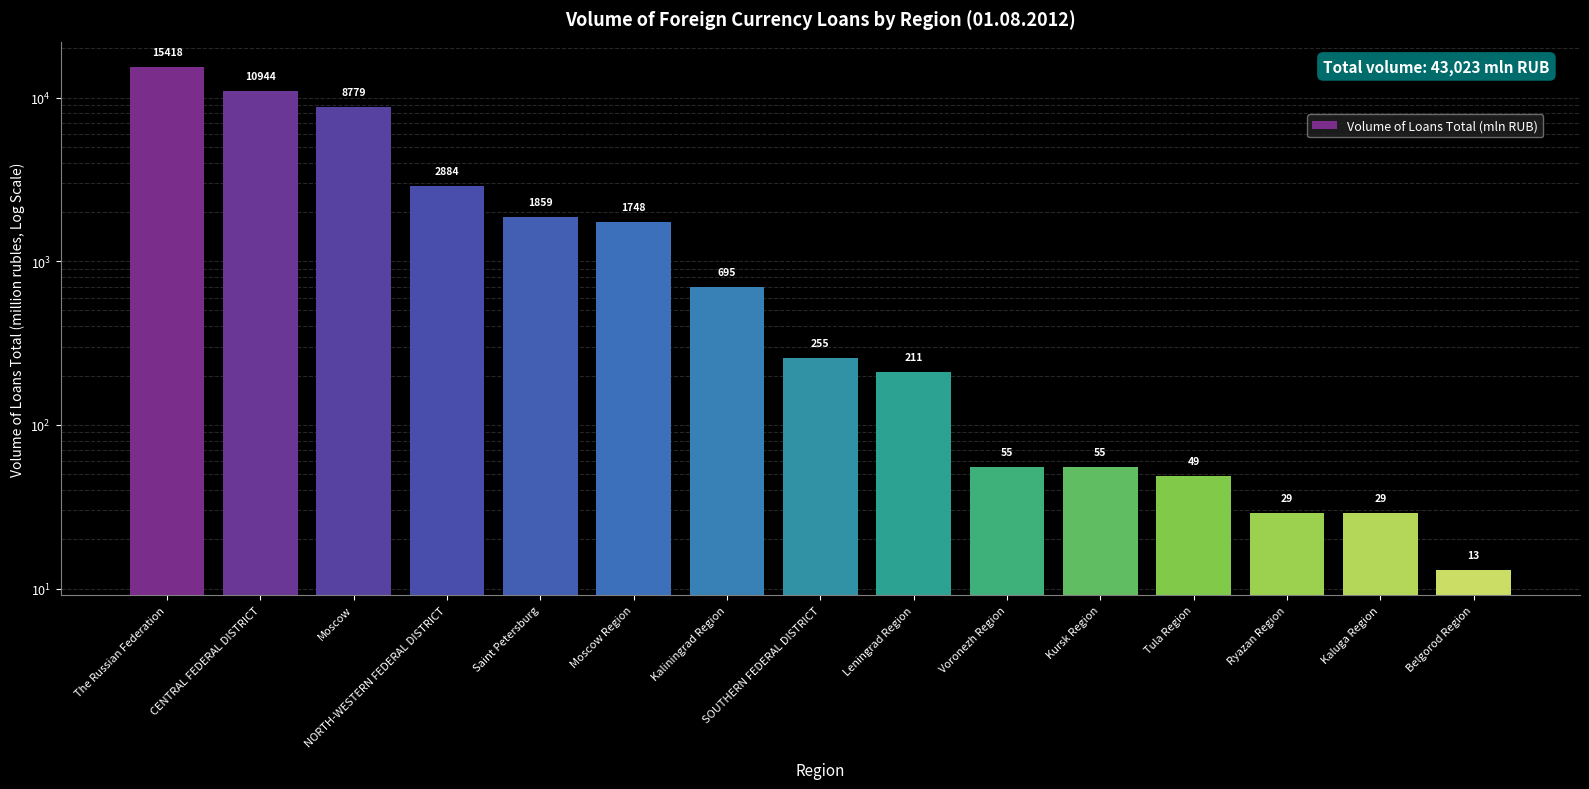

What is the label of the 14th bar from the left?

Kaluga Region